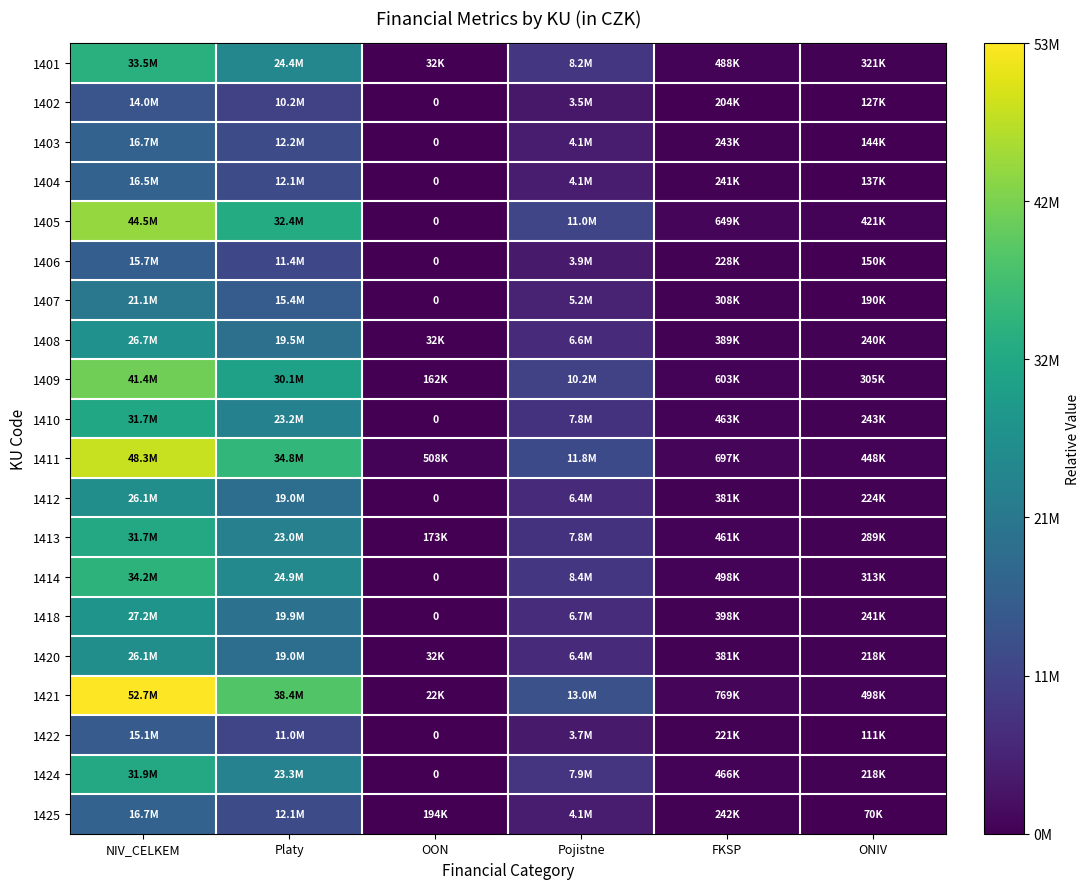

At which label does 1405 reach its peak?

NIV_CELKEM